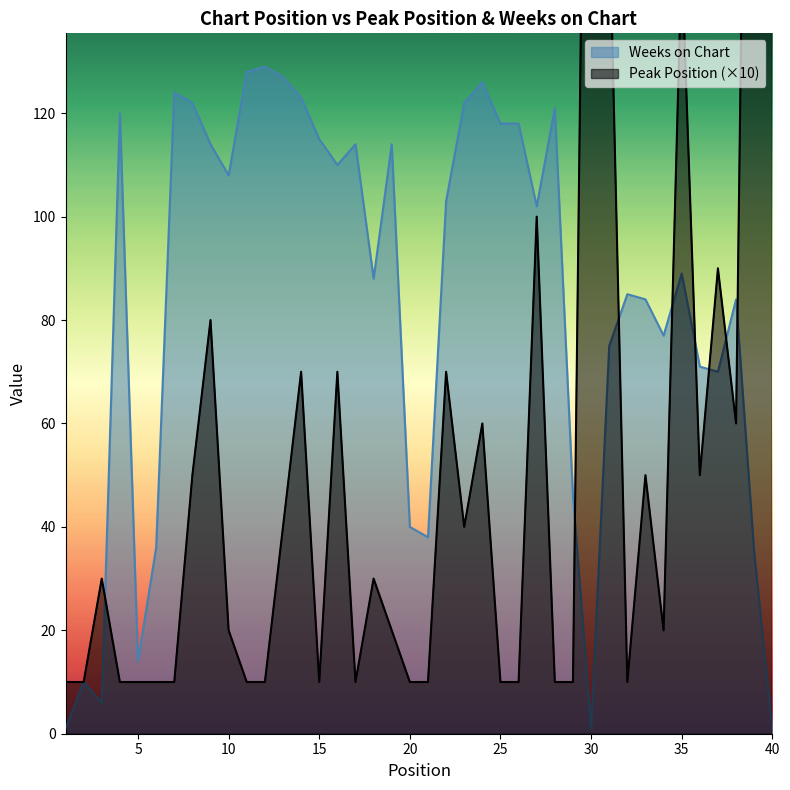

Count the number of categories in the chart.

40